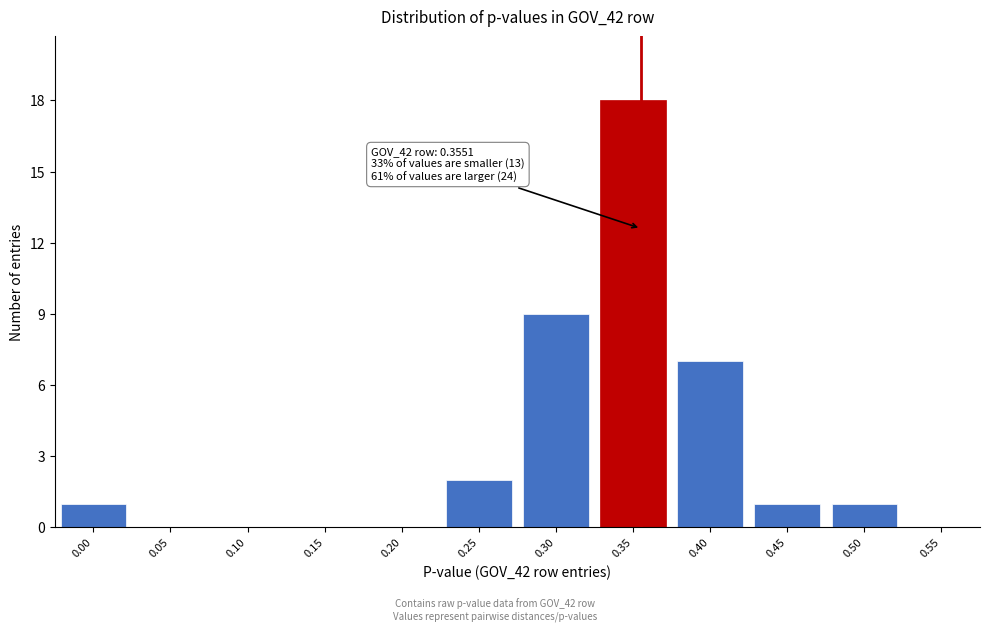

Reading left to right, what are all the values shown in this chart?

0.00=1	0.05=0	0.10=0	0.15=0	0.20=0	0.25=2	0.30=9	0.35=18	0.40=7	0.45=1	0.50=1	0.55=0